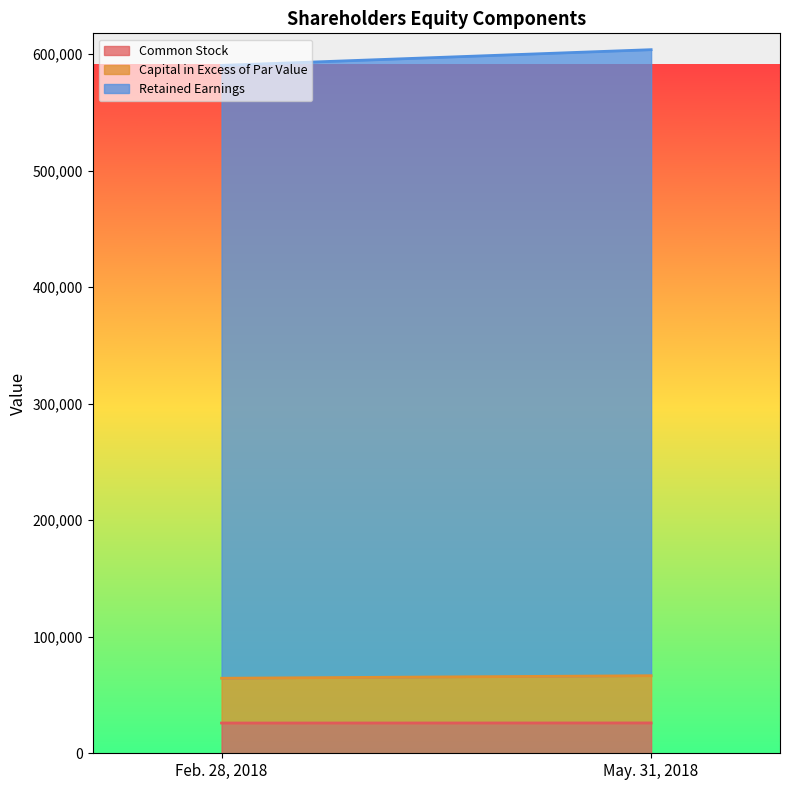

What is the total value across all series at Feb. 28, 2018?

590423